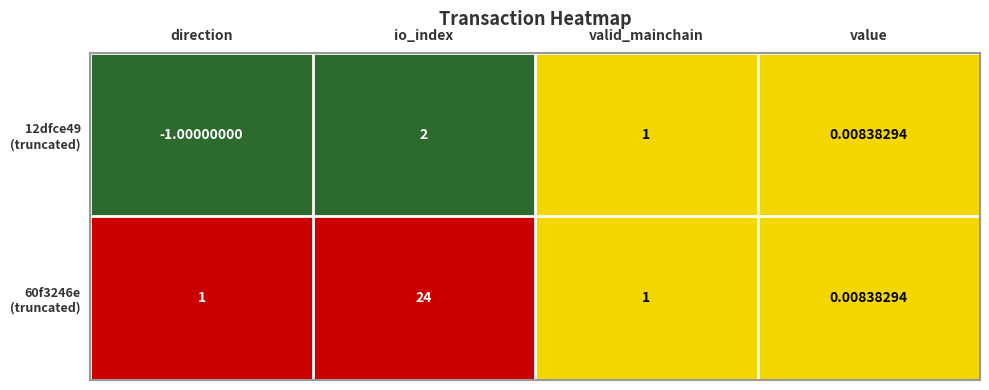

At which category is the sum across all series the highest?

io_index